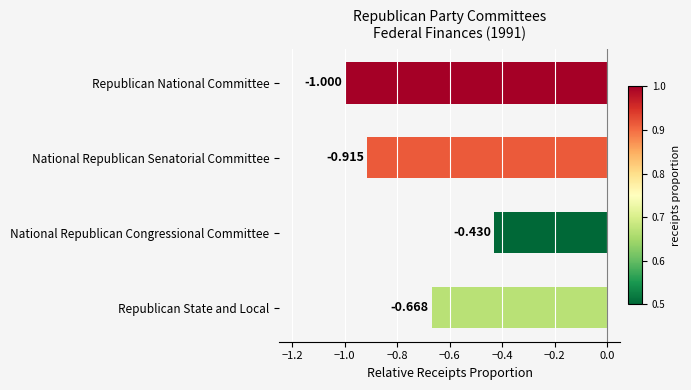

Rank the categories by value from lowest to highest.

Republican National Committee, National Republican Senatorial Committee, Republican State and Local, National Republican Congressional Committee